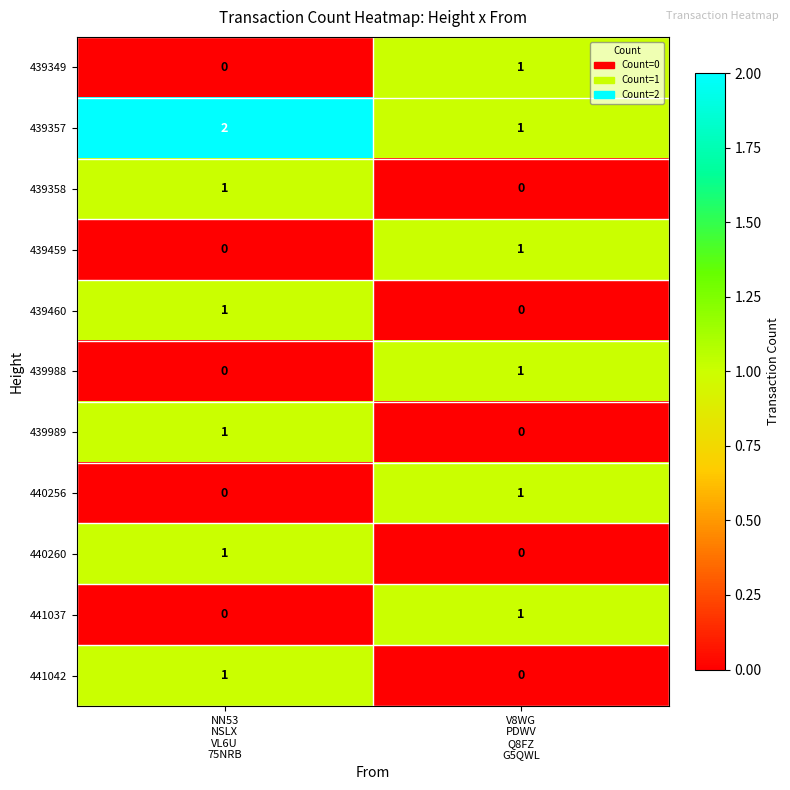

Which series has the largest total across all categories?

439357